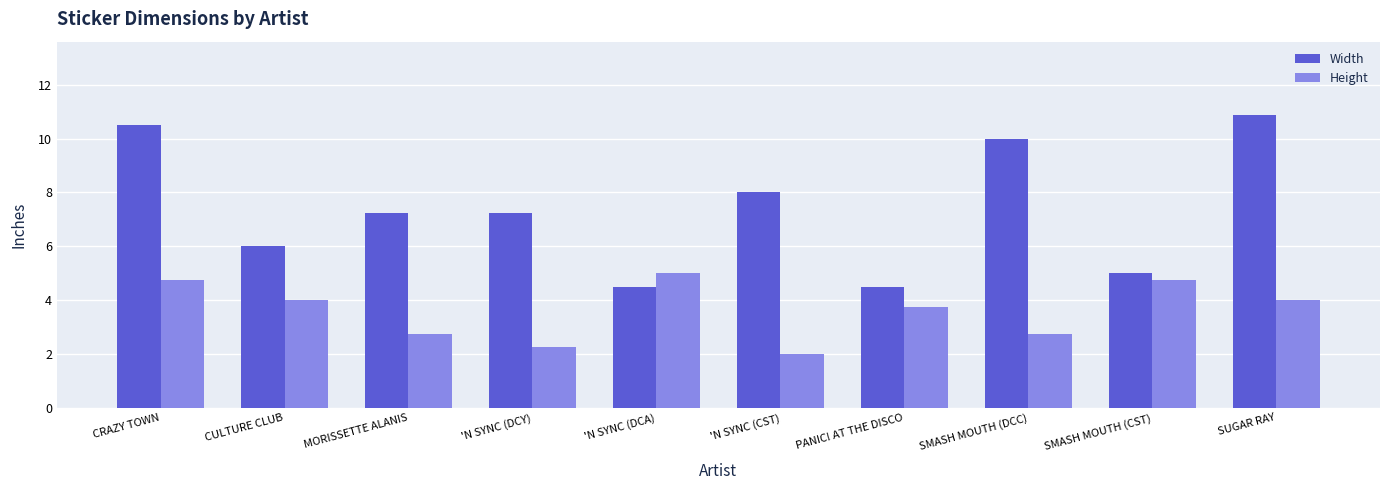

What is the total value across all series at 'N SYNC (DCA)?

9.5